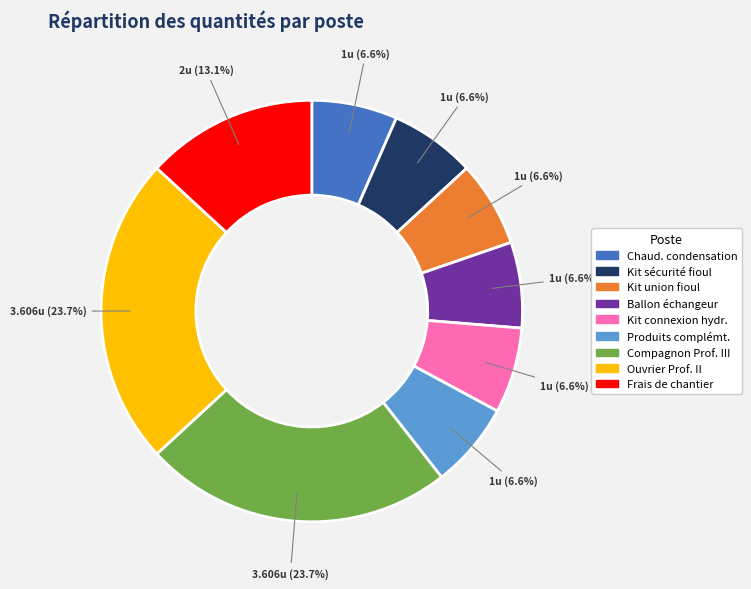

What is the ratio of the value at Compagnon Prof. III to the value at Kit sécurité fioul?

3.6